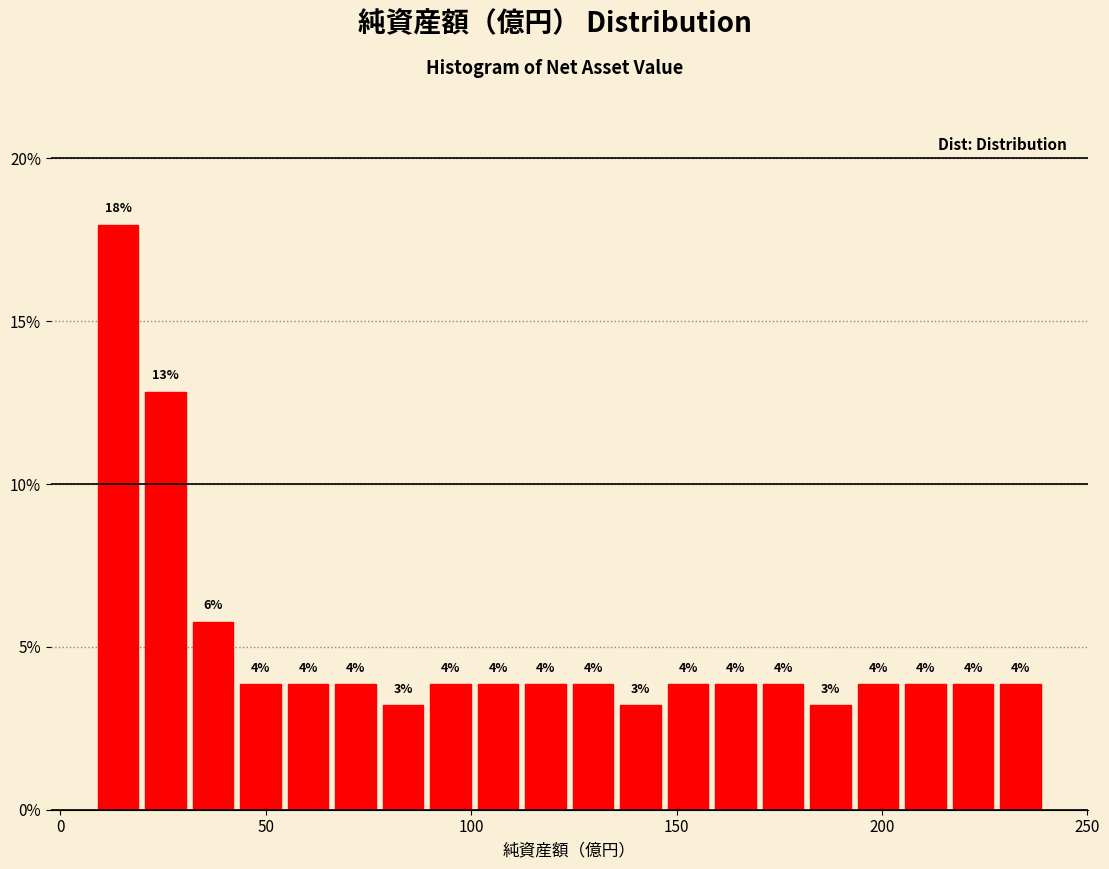

Around what value on the x-axis is the tallest bar? Give the approximate position of its centre, as read against the axis.

15